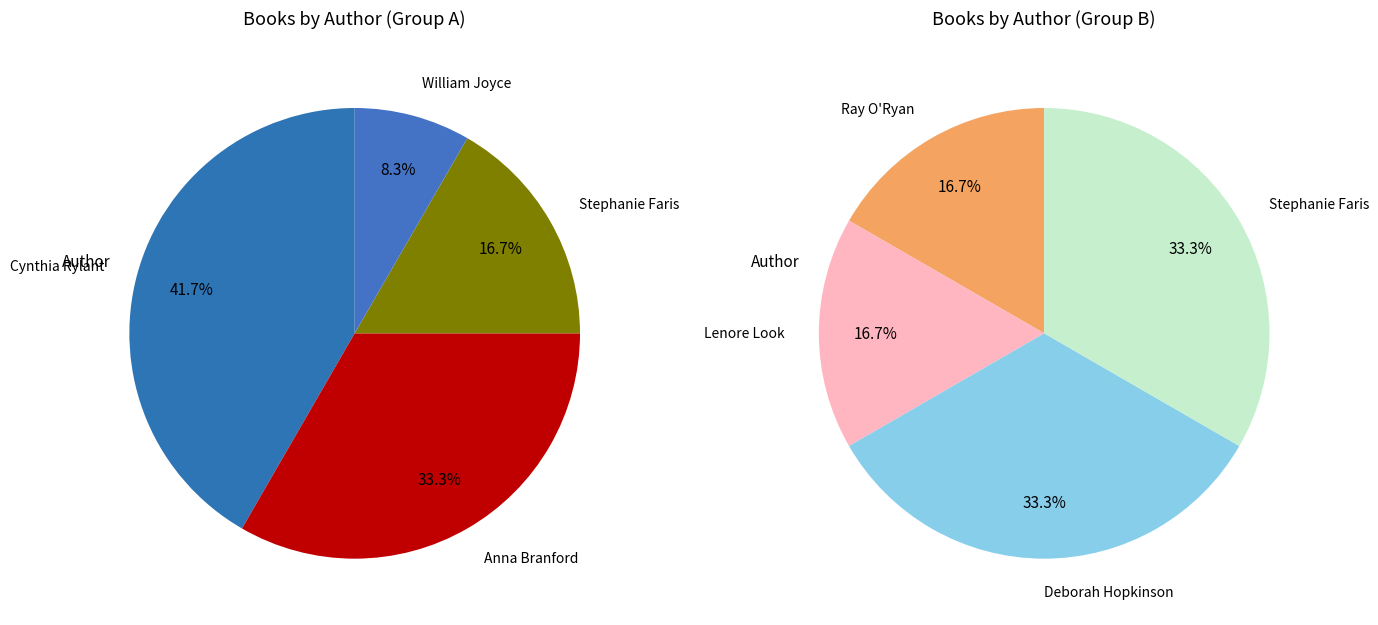

Rank the categories by value from lowest to highest.

William Joyce, Ray O'Ryan, Lenore Look, Stephanie Faris, Deborah Hopkinson, Anna Branford, Cynthia Rylant